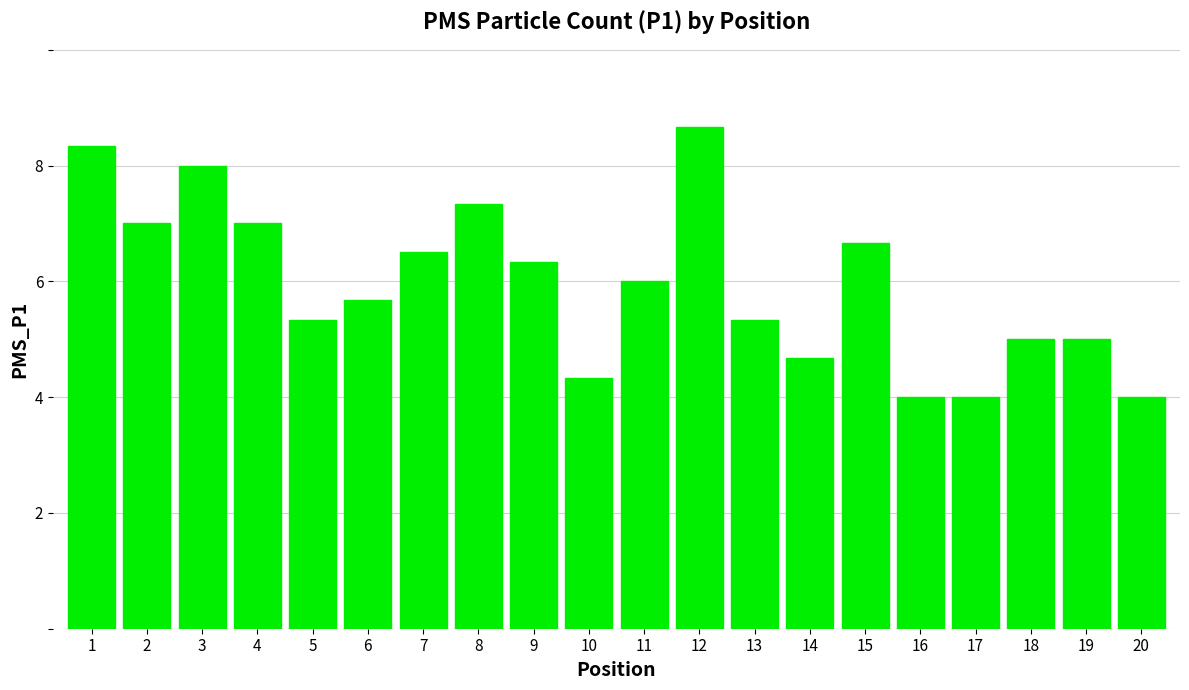

What is the change in value from 7 to 15?

+0.2